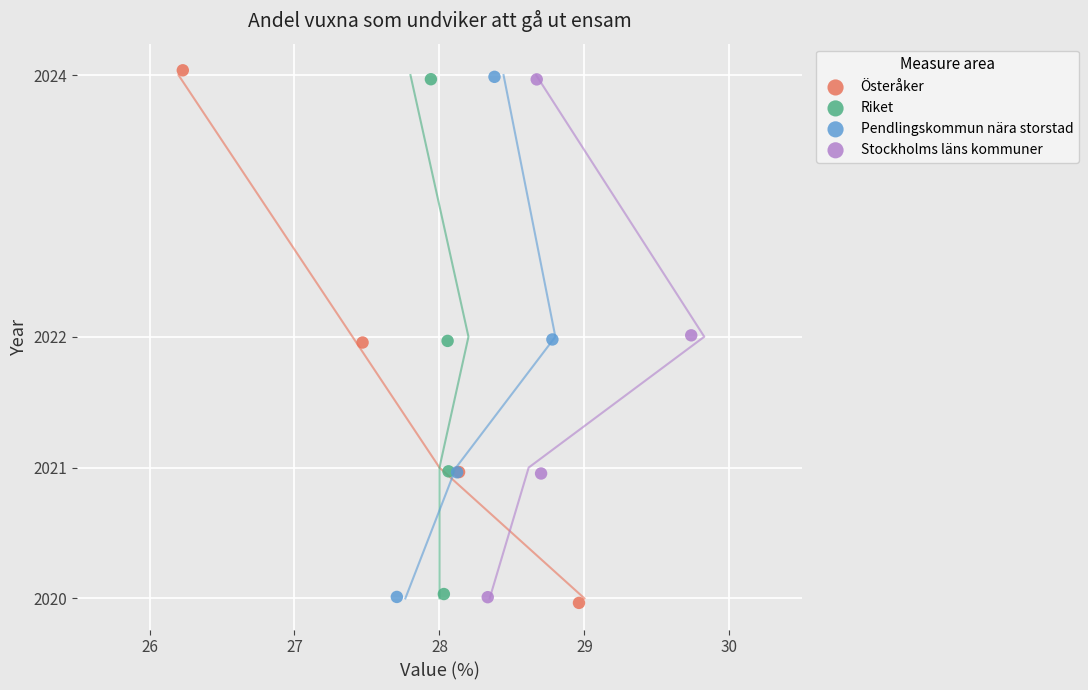

Which series contains the highest Y value?

Österåker